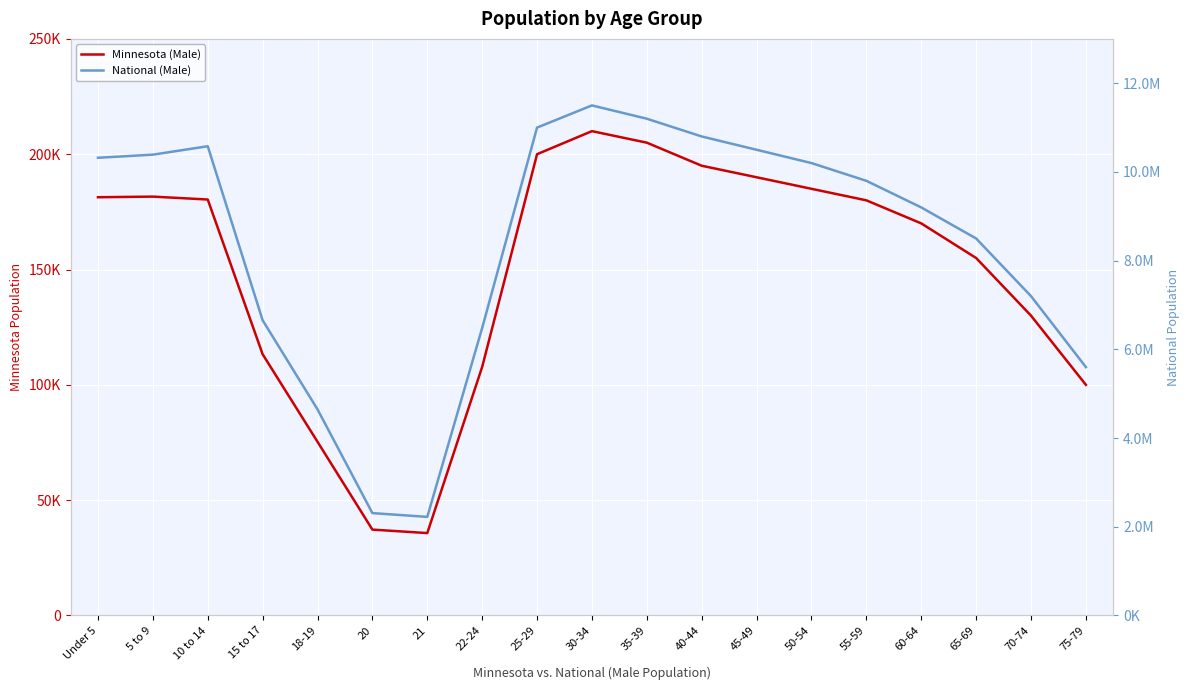

Where is the first local maximum for National (Male)?

10 to 14